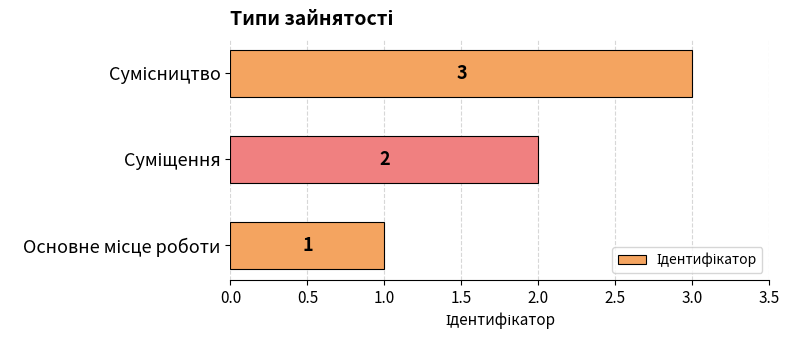

What is the sum of all values?

6